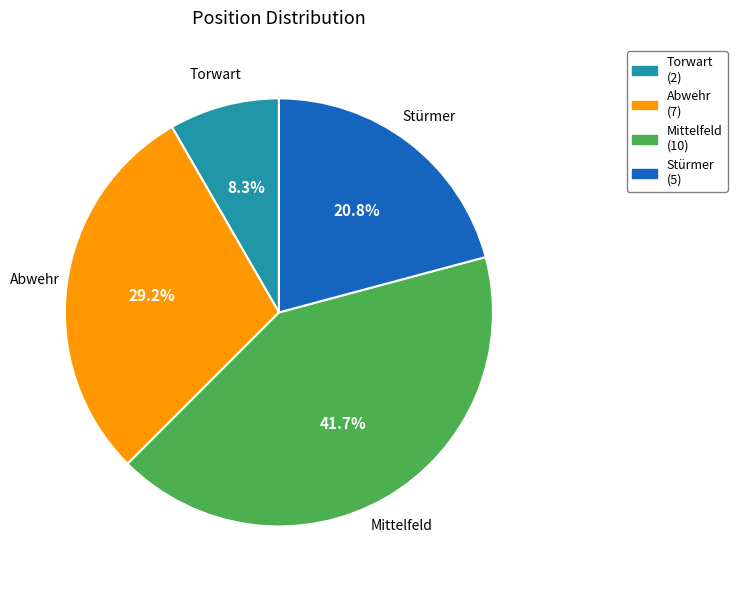

How much of the chart is everything except Mittelfeld?

58.3%